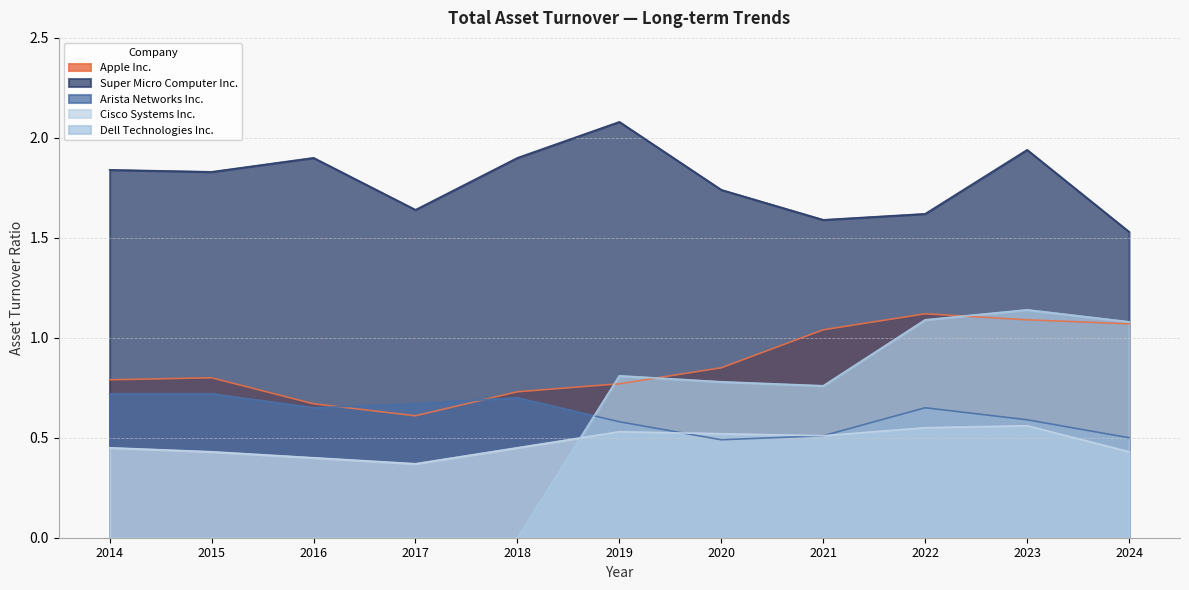

Where do Dell Technologies Inc. and Cisco Systems Inc. first cross each other?

2018 and 2019